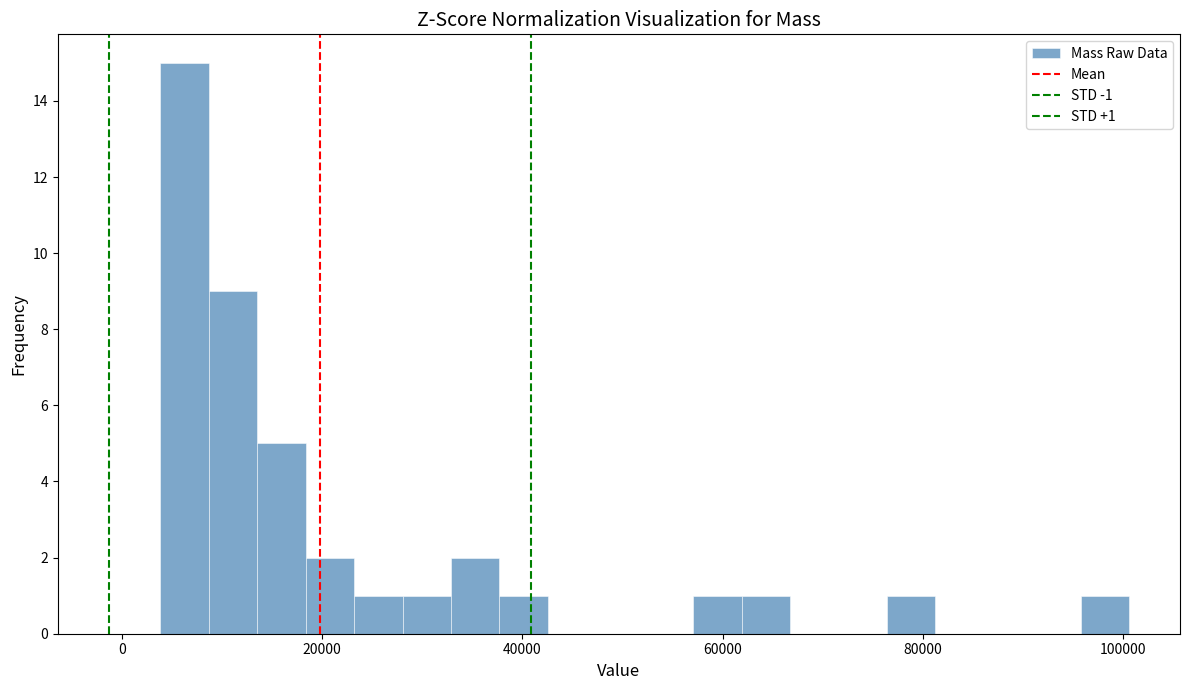

Read against the x-axis, roughly where is the centre of the tallest bar?

6000